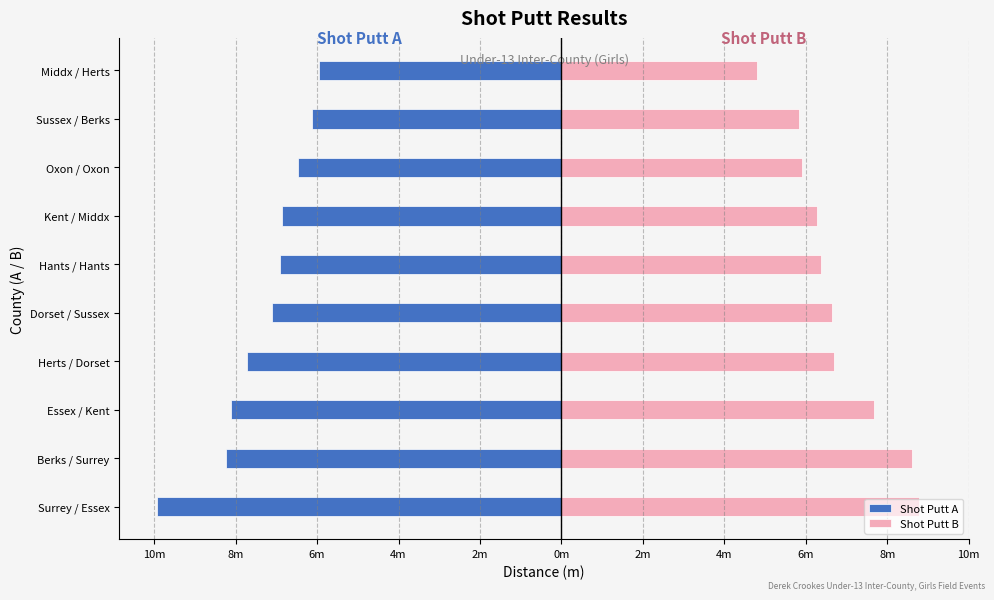

Does the chart contain any negative values?

Yes